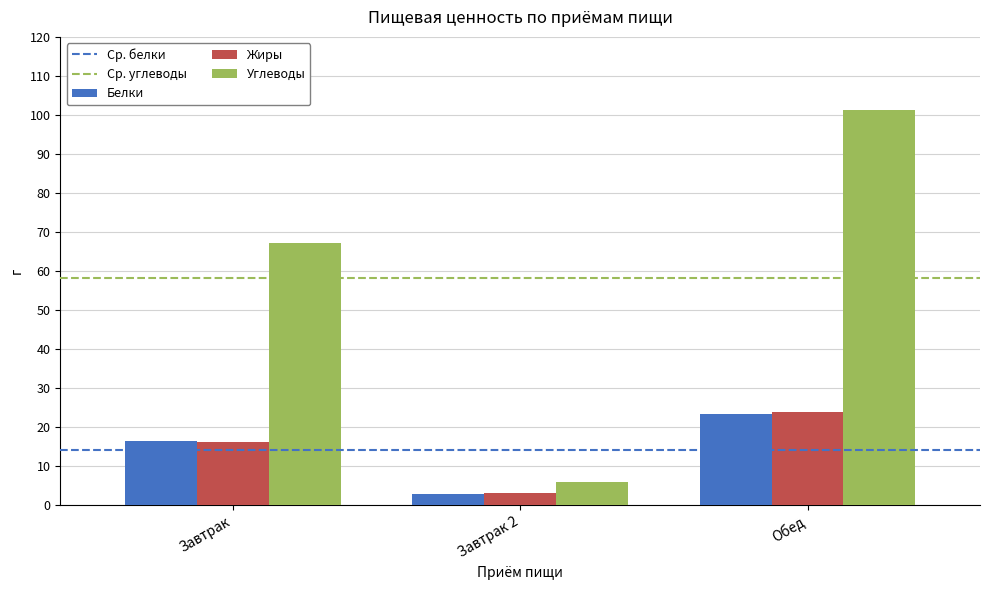

What position from the right is Обед?

1